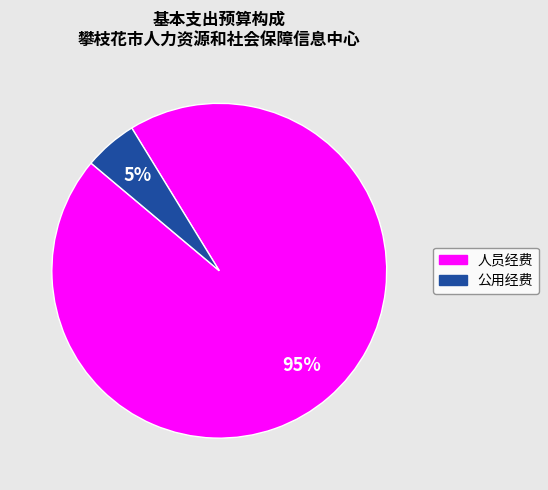

How many slices are in this pie chart?

2